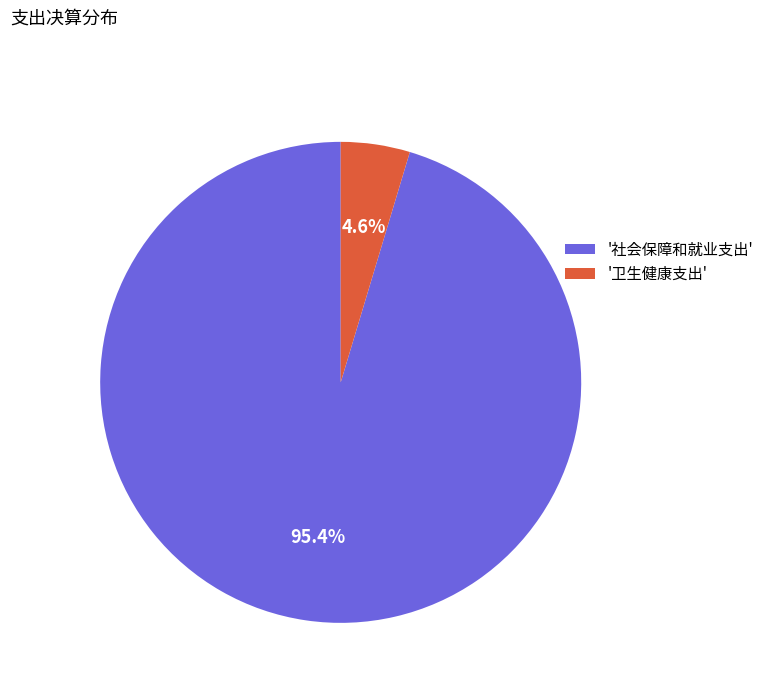

What is the majority slice?

'社会保障和就业支出'